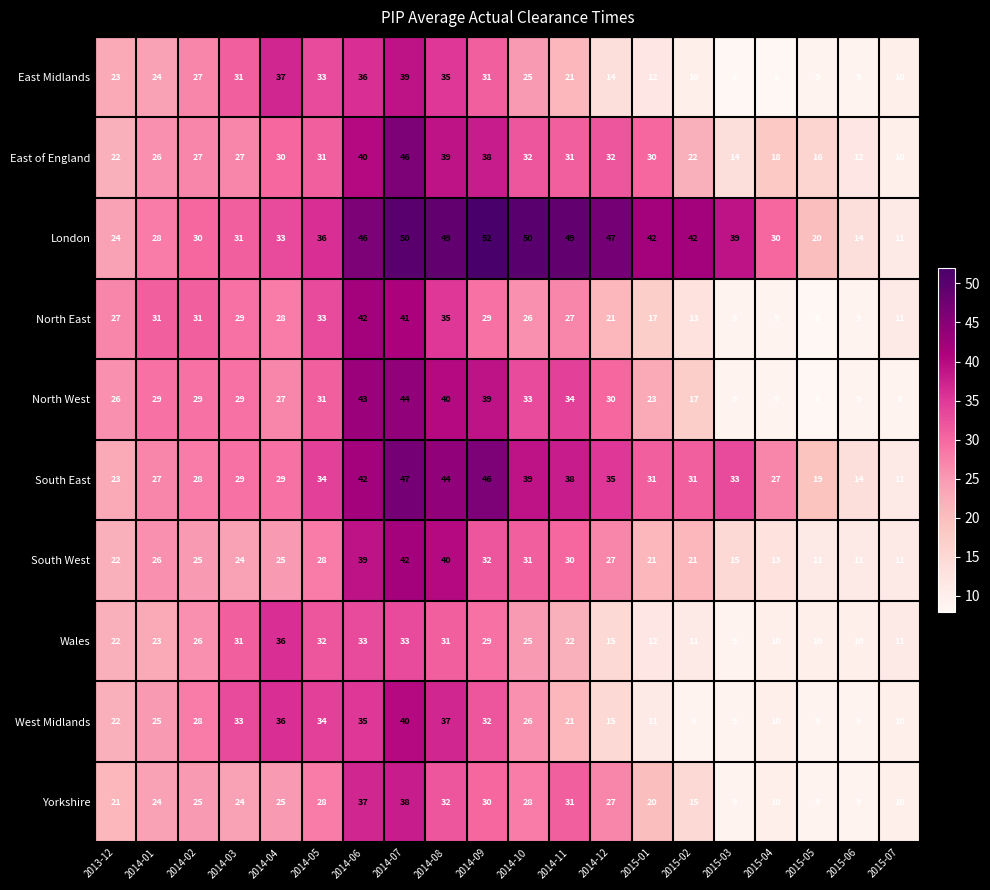

At which label is South West closest to 26?

2014-01